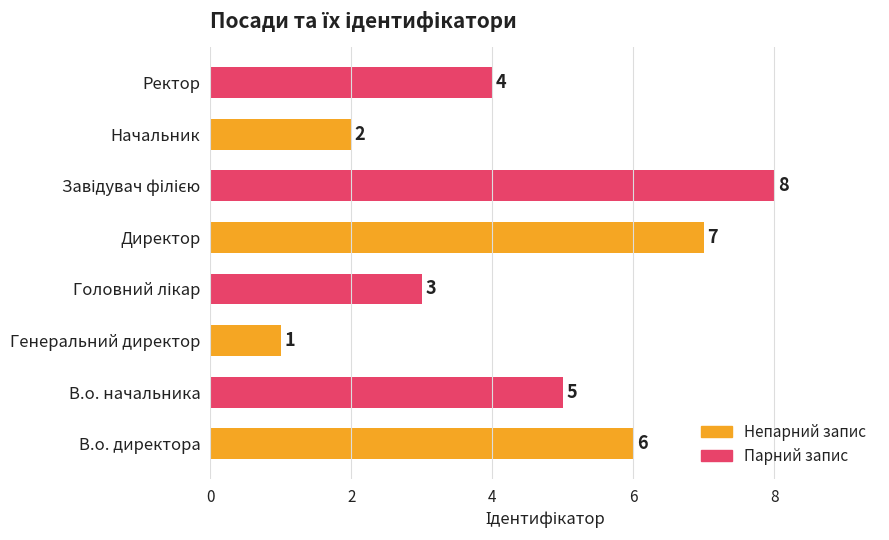

How many distinct data groups are displayed?

1